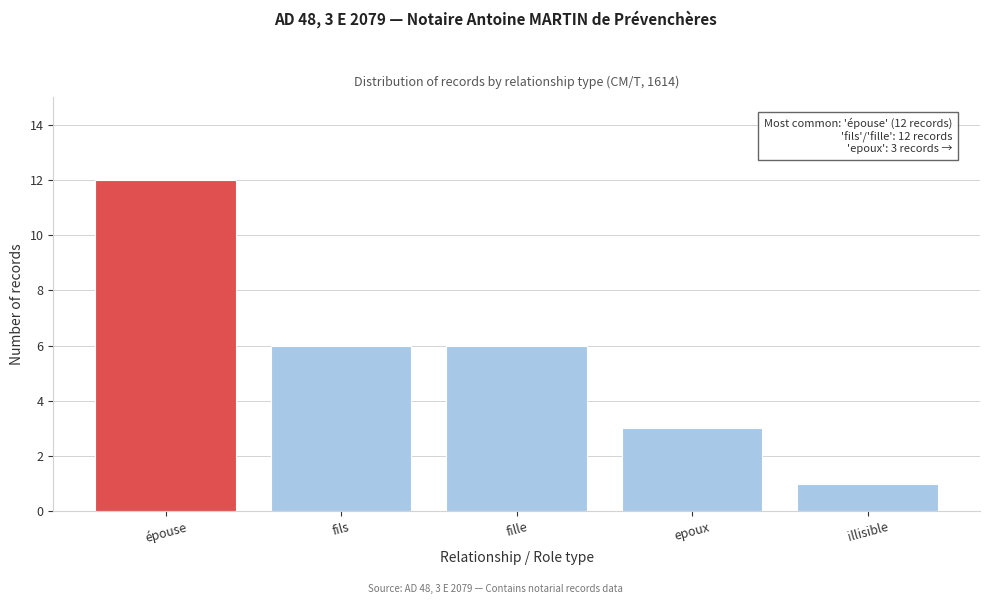

Reading right to left, list all the values displayed in this chart.

illisible=1	epoux=3	fille=6	fils=6	épouse=12